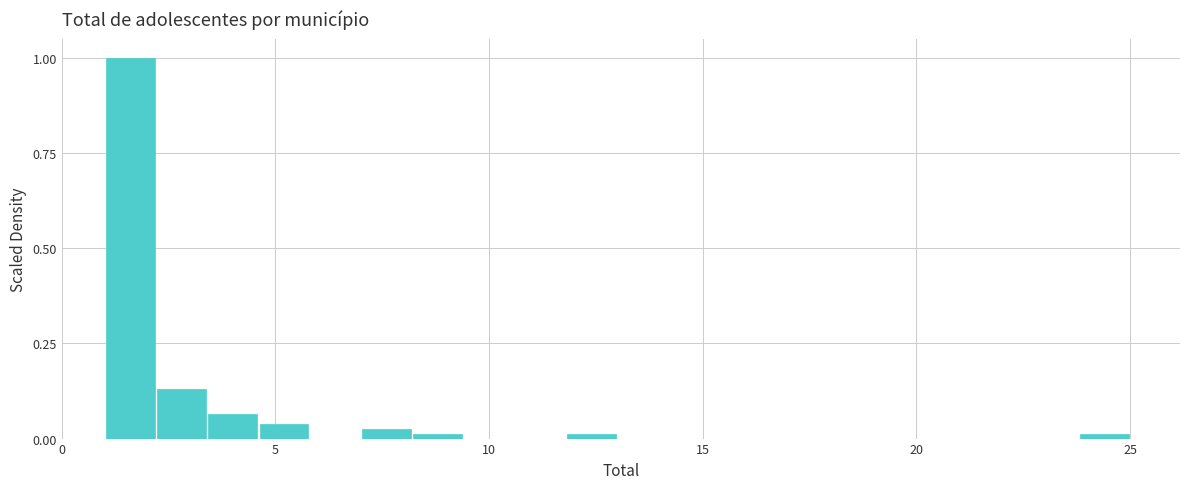

Read against the x-axis, roughly where is the centre of the tallest bar?

1.5